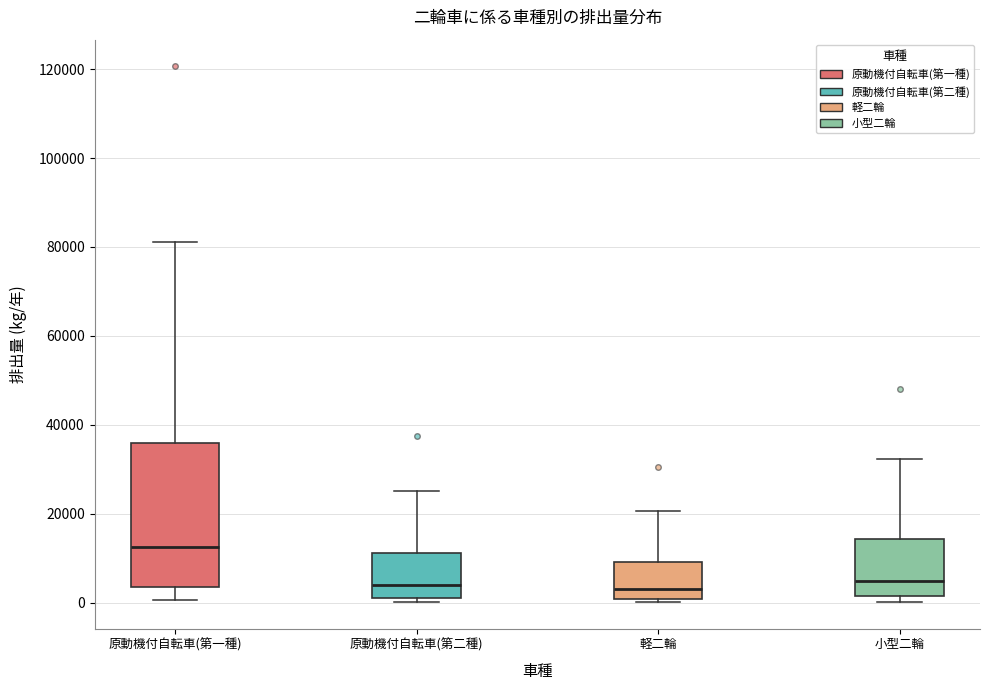

Which box is the tallest, from its lower edge to its upper edge?

原動機付自転車(第一種)